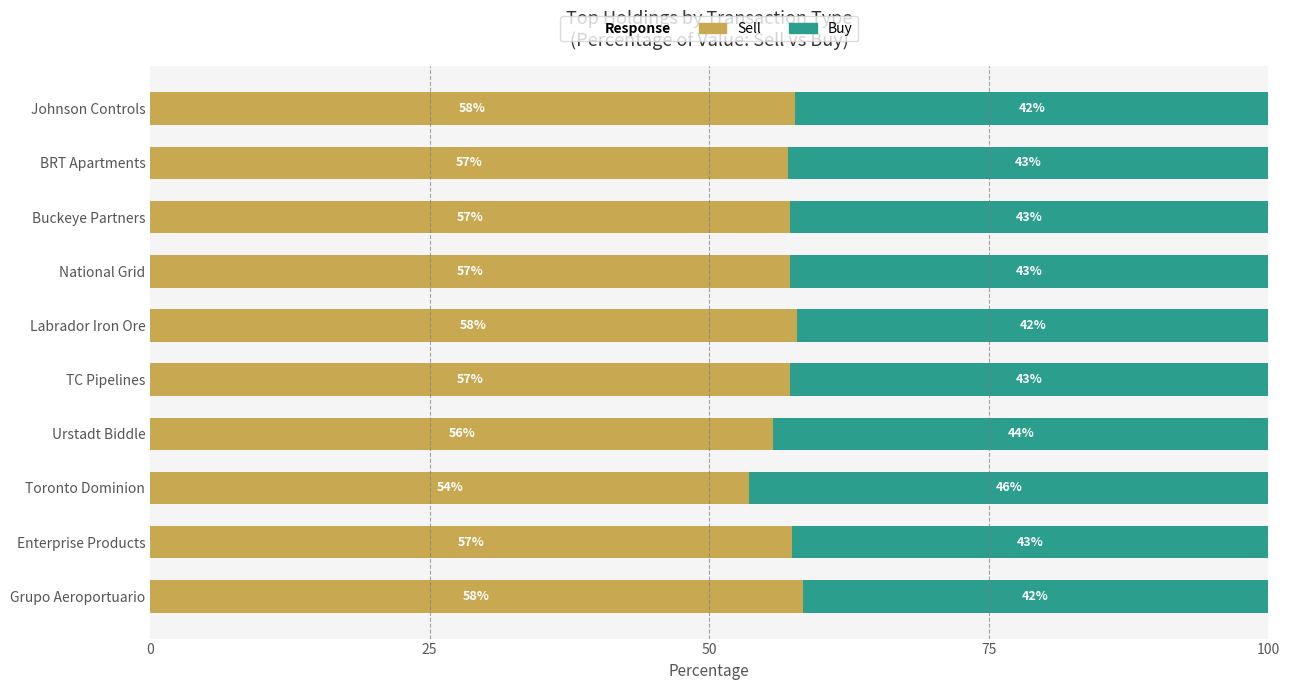

What is the highest value of the Sell series?

58.4